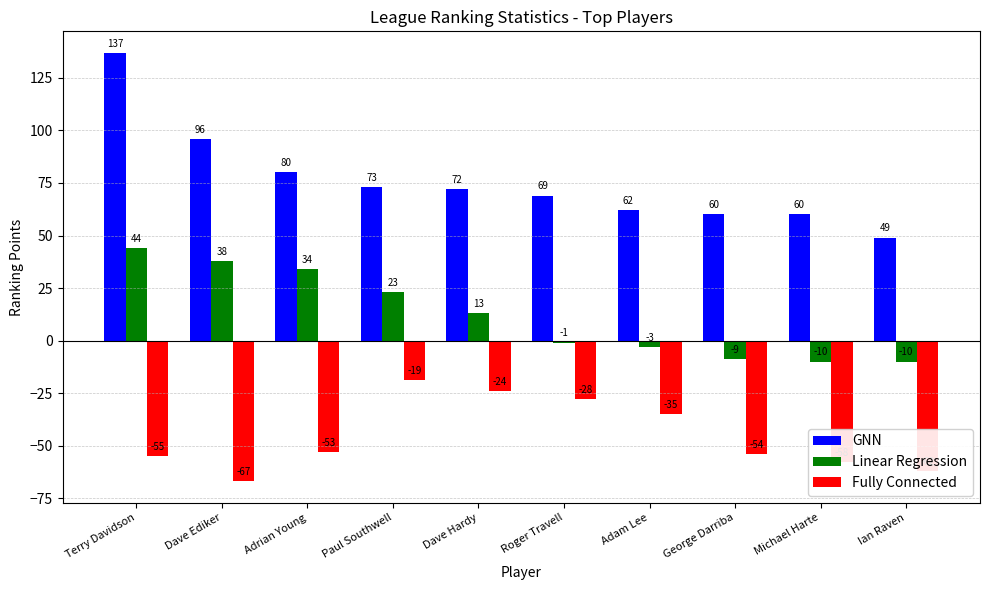

What is the label of the 9th bar from the right?

Dave Ediker